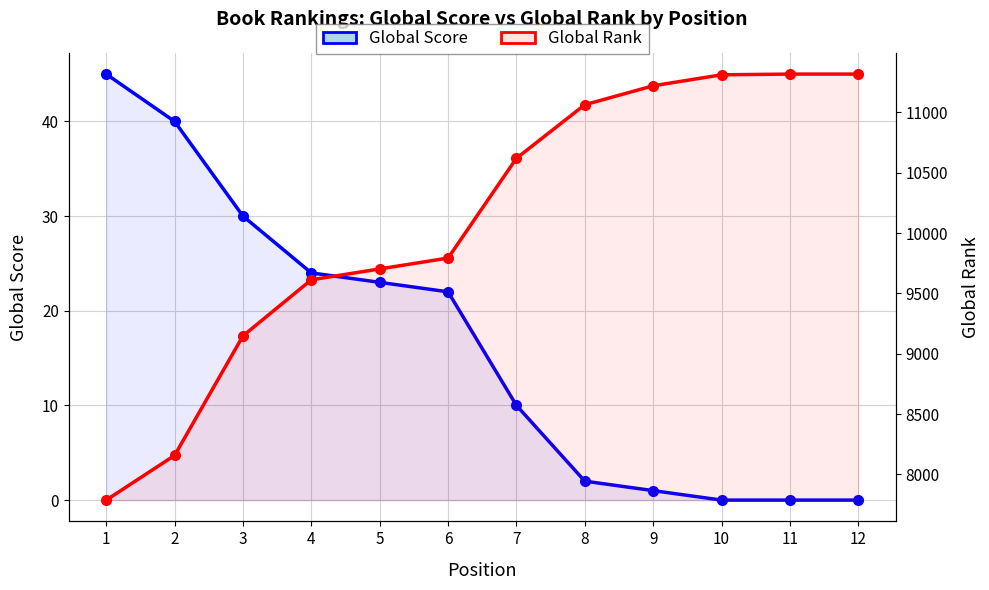

True or false: Global Rank has a value of 2185 at 5.

False